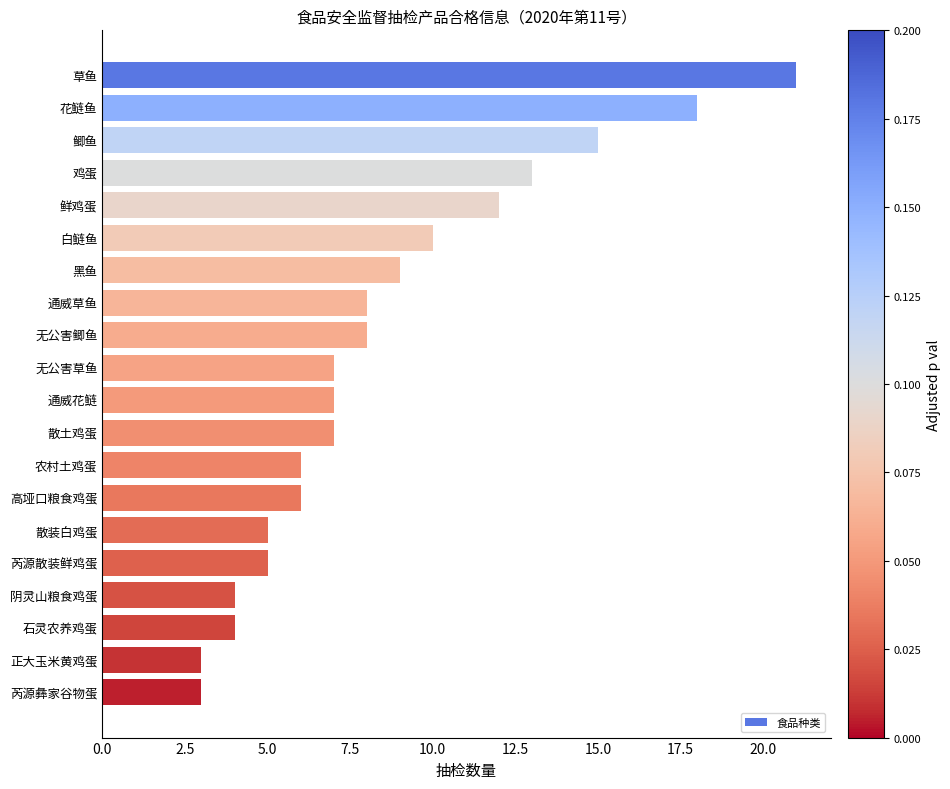

Between 鲫鱼 and 无公害草鱼, which is larger?

鲫鱼